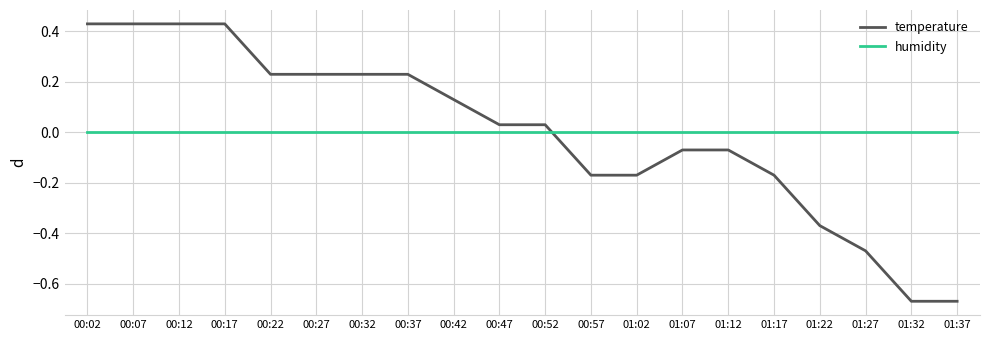

Which series has the widest spread of values?

temperature